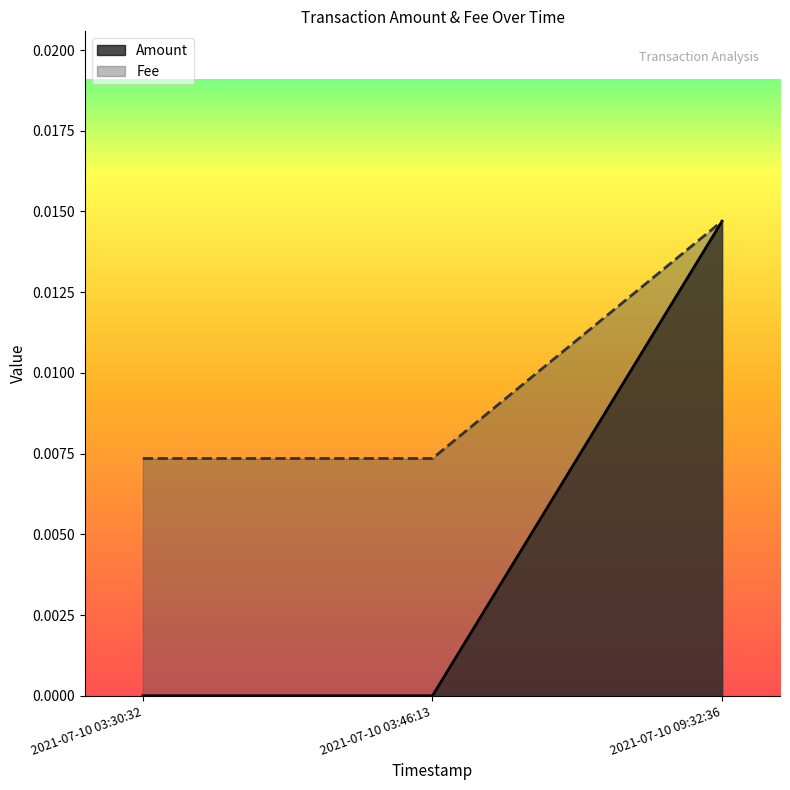

List the series in order of their peak value, lowest first.

Amount, Fee